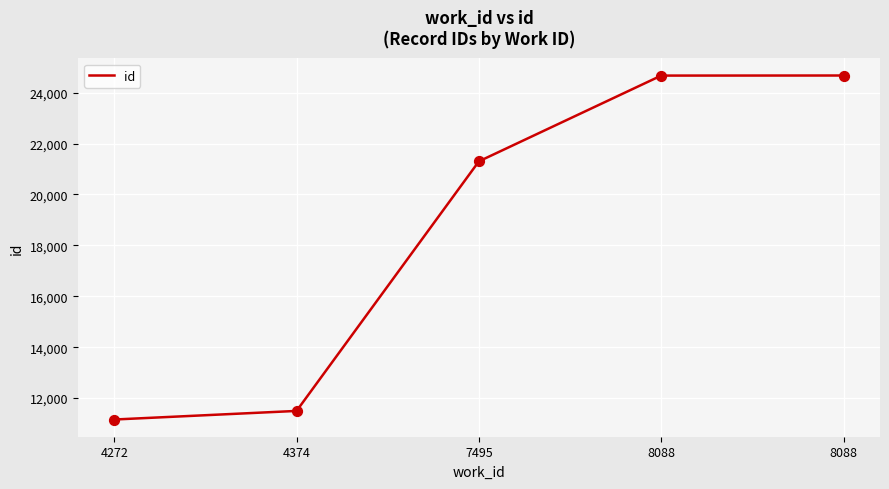

How many lines are shown in the chart?

1